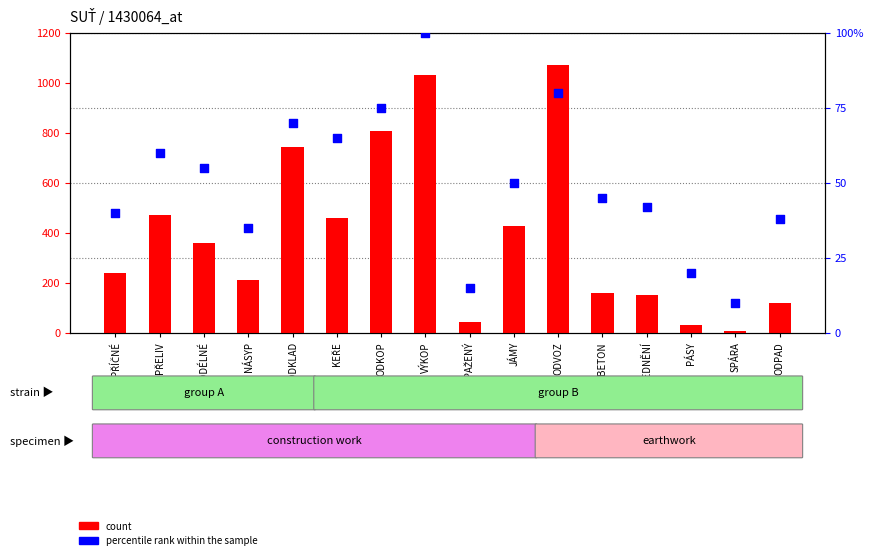

At how many categories does at least one series exceed 852?

2